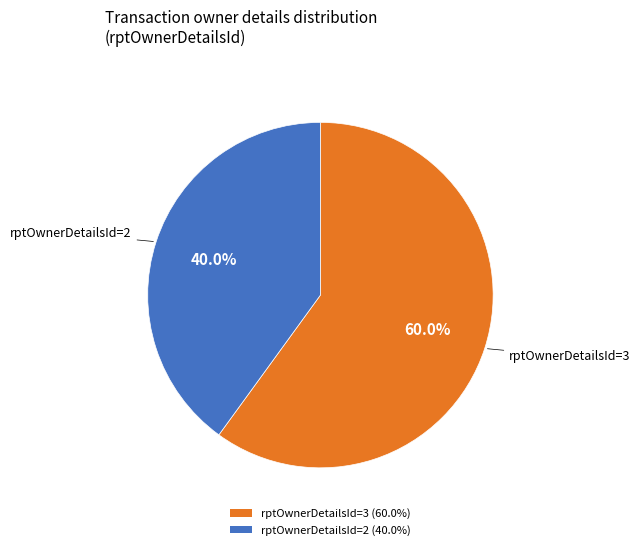

Is there a majority slice in this chart?

Yes